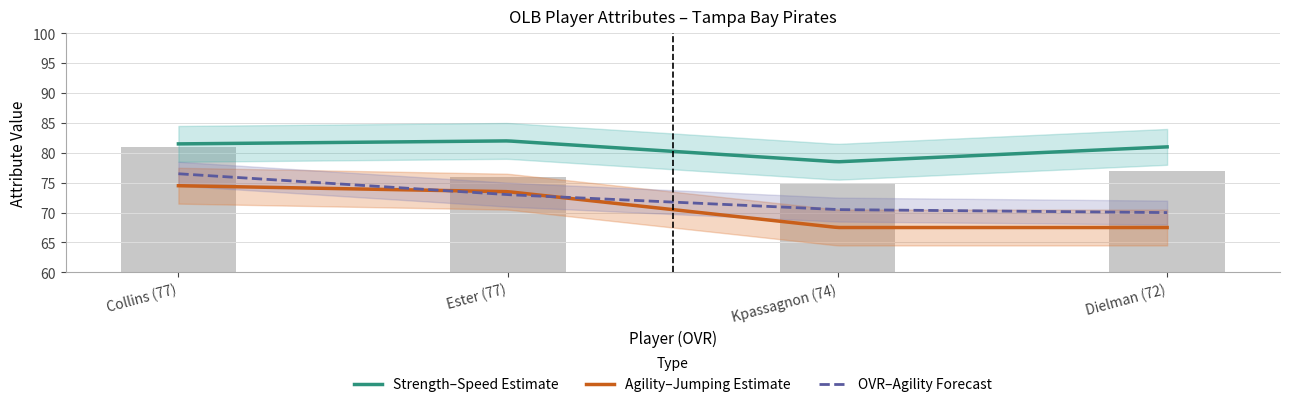

Which series has the largest total across all categories?

speed